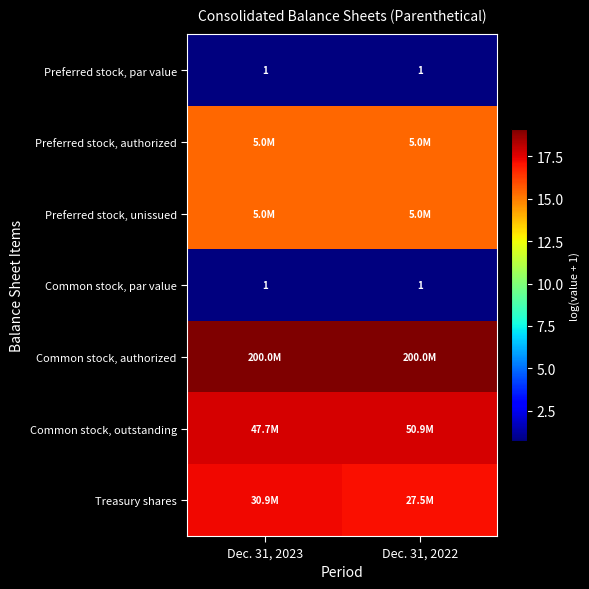

At which label is Preferred stock, authorized closest to 15?

Dec. 31, 2023